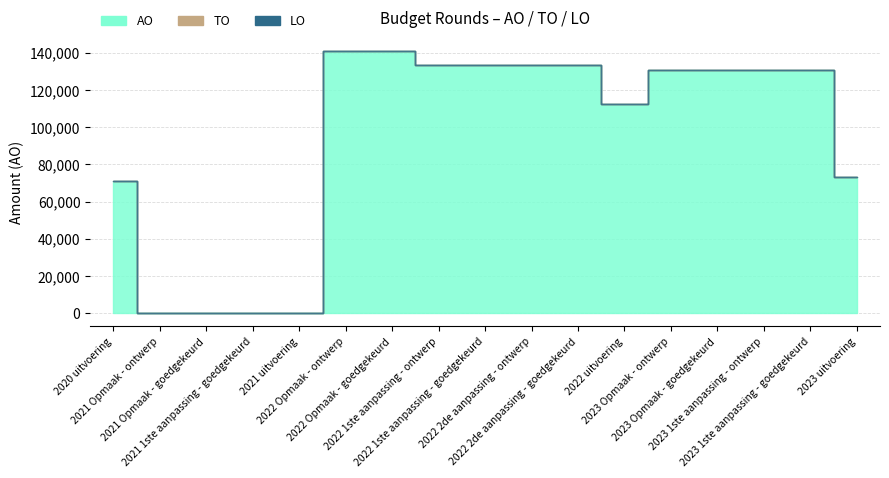

At how many categories does at least one series exceed 94219?

11